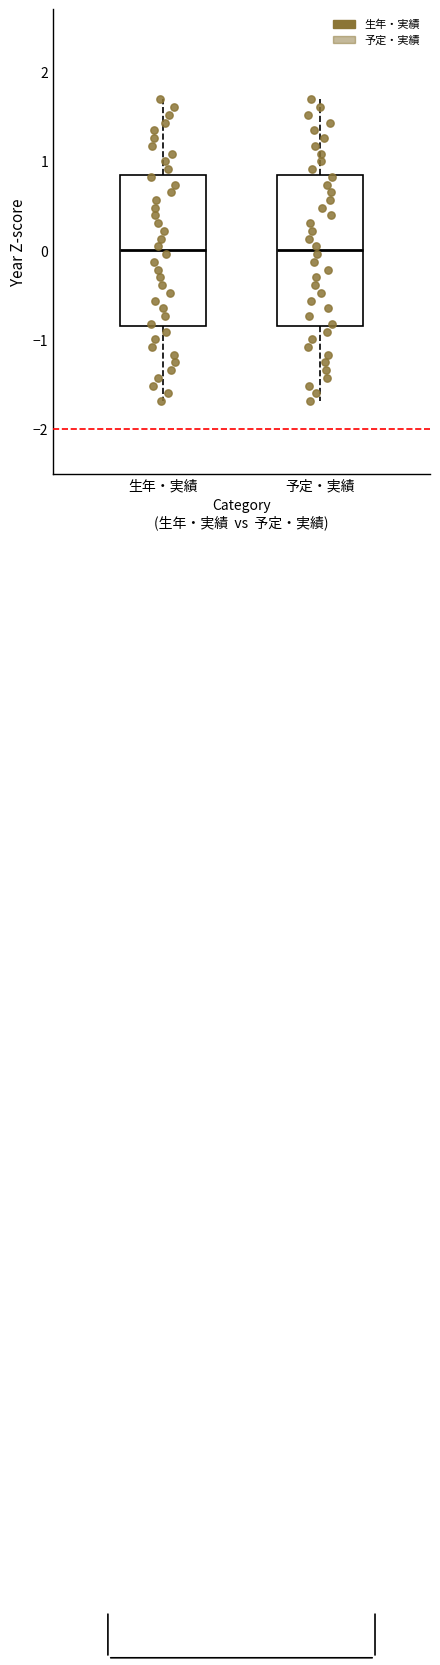

Reading left to right, transcribe this box plot: for each box, give where its median line is, the range the box spans, and where its two whiskers end, as read against the y-axis. The values are not printed on the chart, so give them approximately, as read against the axis.

生年・実績: median 0.0, box -0.8 to 0.8, whiskers -1.7 to 1.7
予定・実績: median 0.0, box -0.8 to 0.8, whiskers -1.7 to 1.7